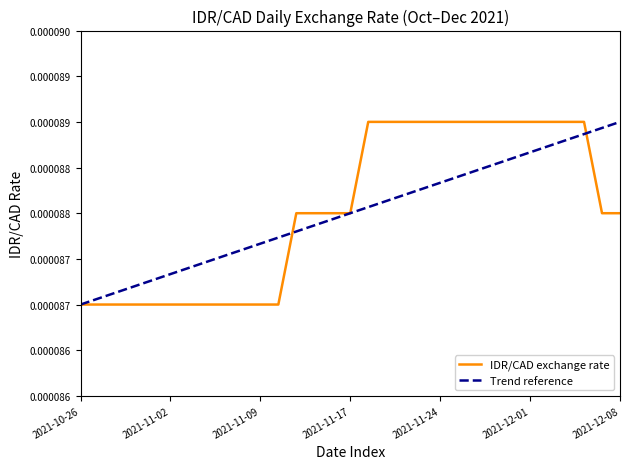

Which category has the highest value across all series?

2021-11-18